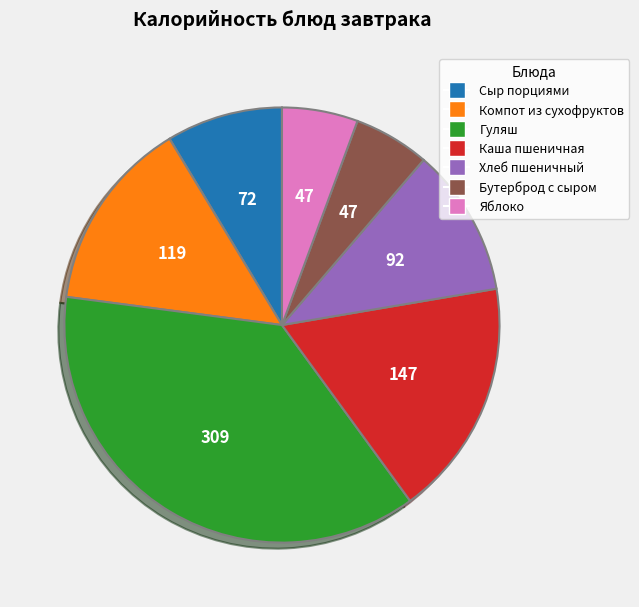

Approximately how many times larger is the value at Каша пшеничная compared to Хлеб пшеничный?

1.6